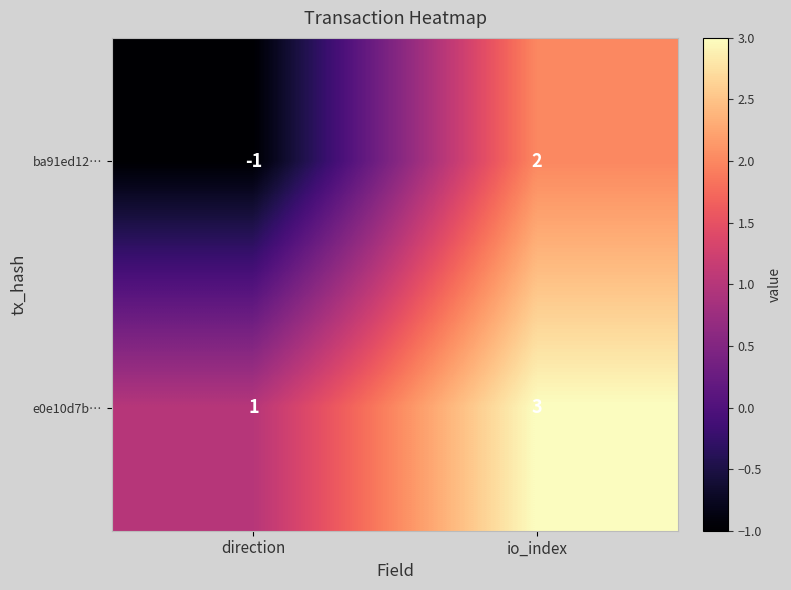

Rank the series at io_index from lowest to highest value.

ba91ed12…, e0e10d7b…